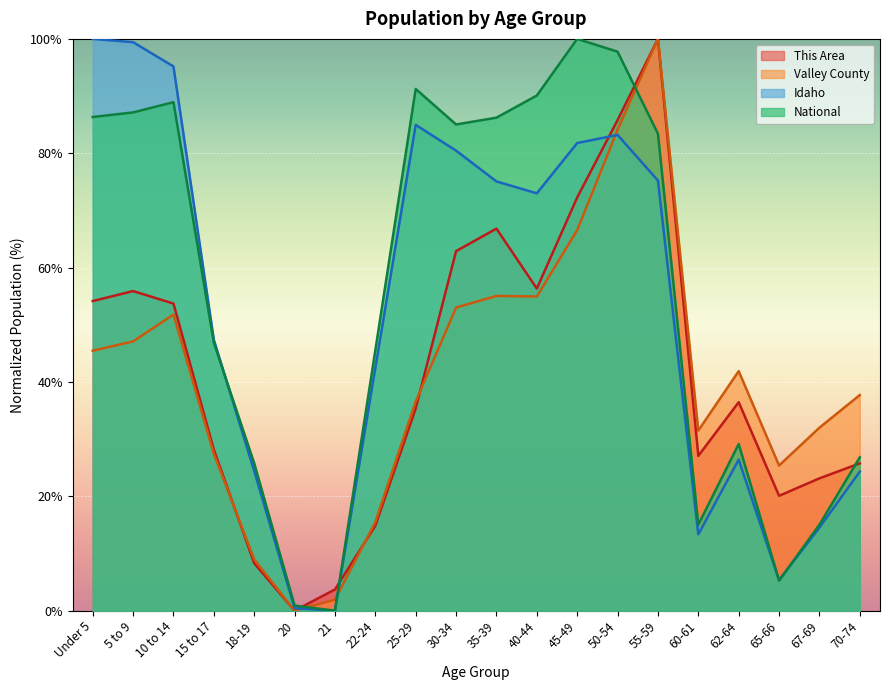

What is the spread (max minus min) of values at 62-64?

15.5